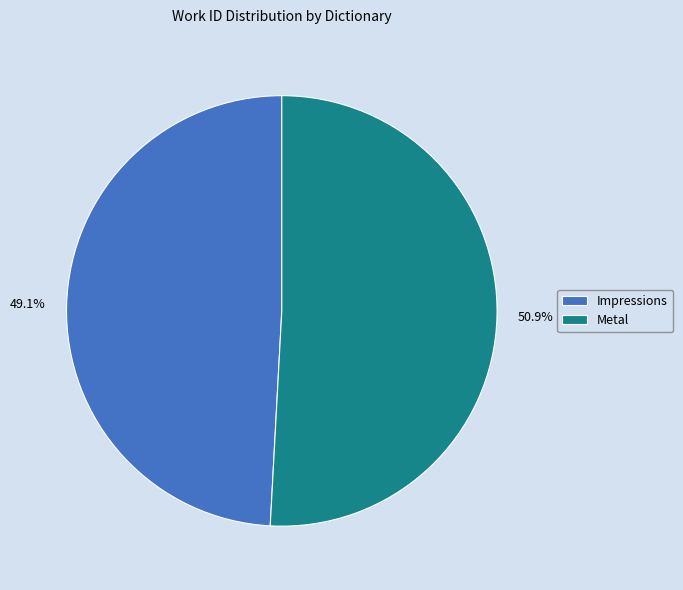

Is there any slice that represents more than half of the pie?

Yes